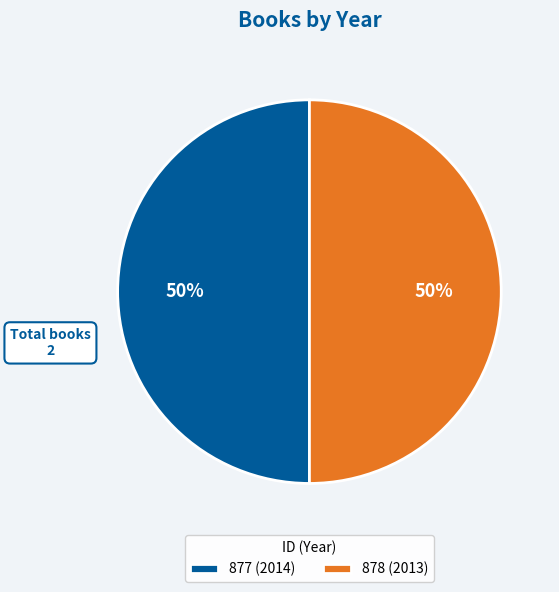

To the nearest percent, what percentage of the pie is 878 (2013)?

50%